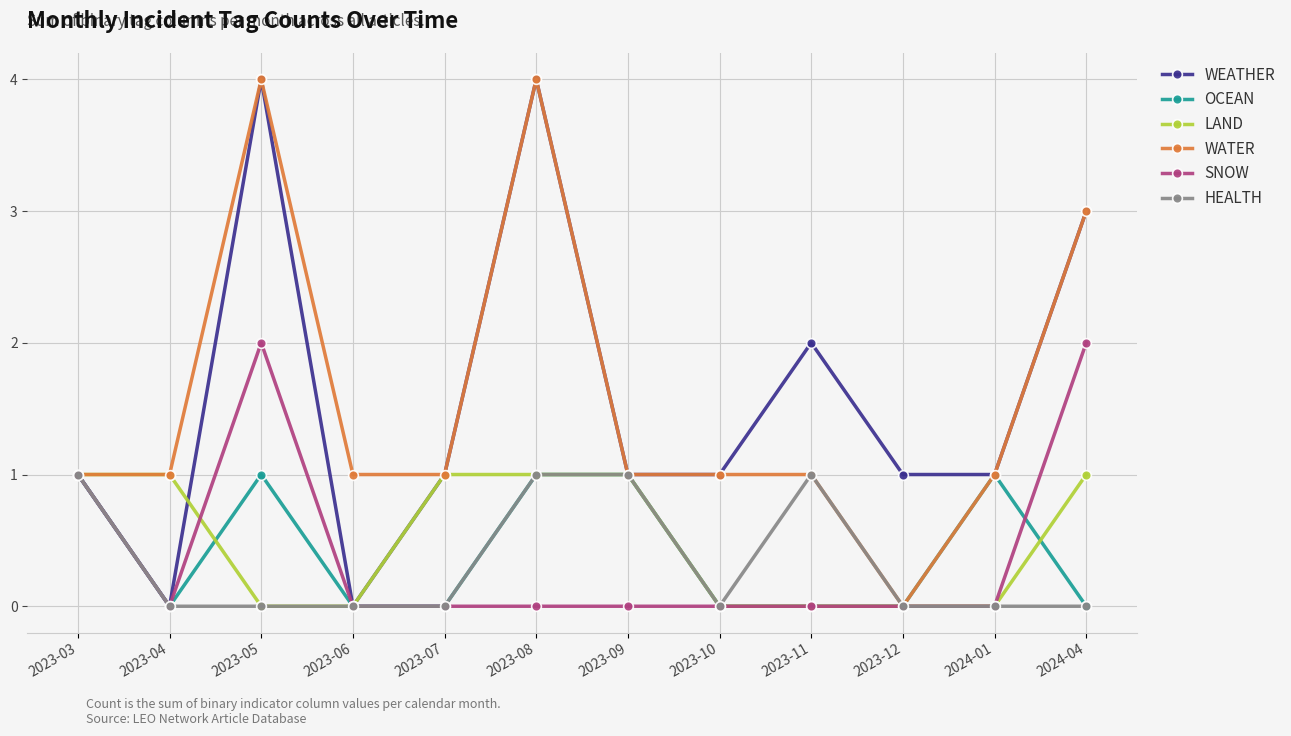

How many distinct data groups are displayed?

6